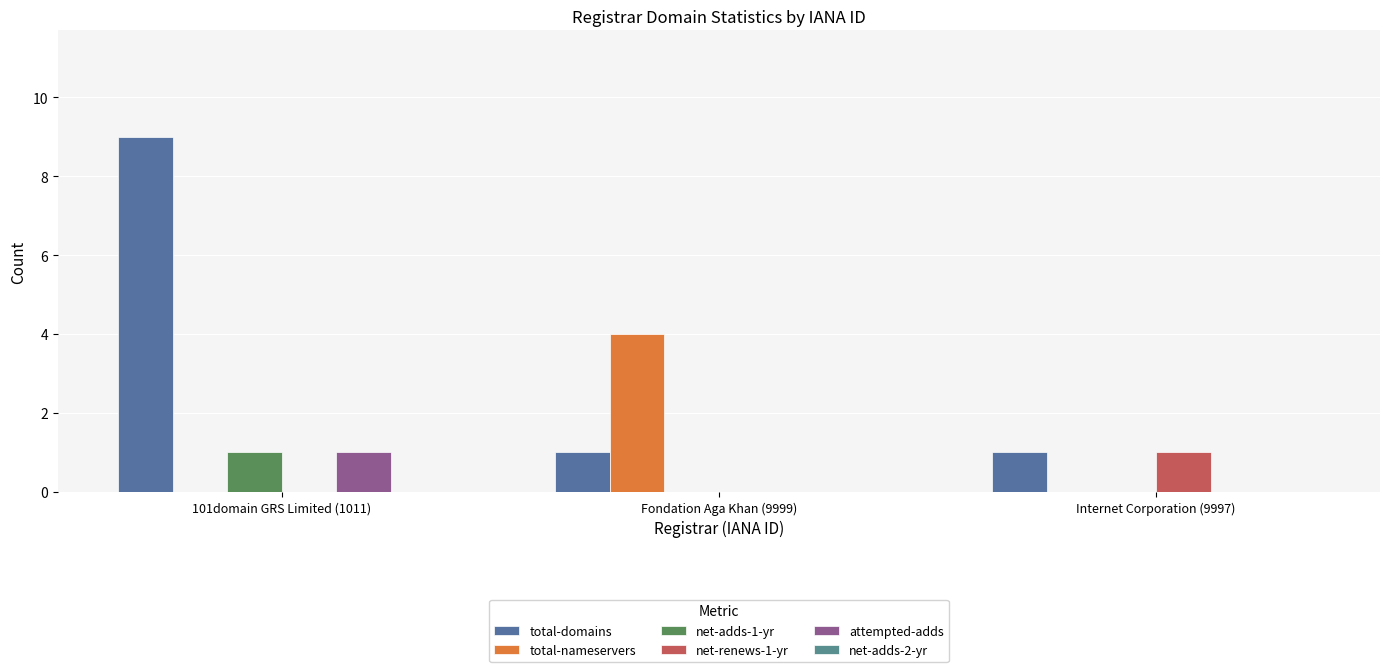

Are the bars grouped side by side (vs. stacked)?

Yes